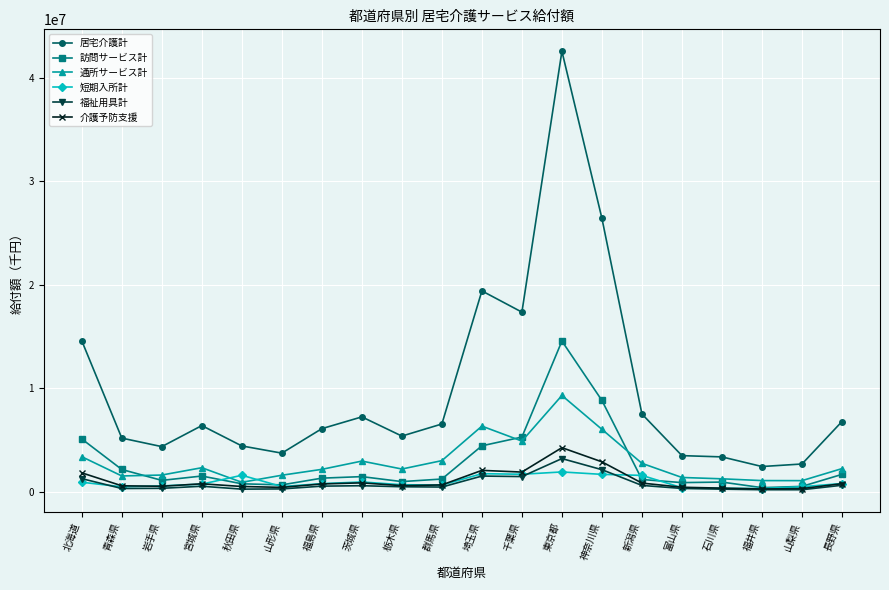

The 介護予防支援 series shows 2071545.4 at 埼玉県. True or false?

True